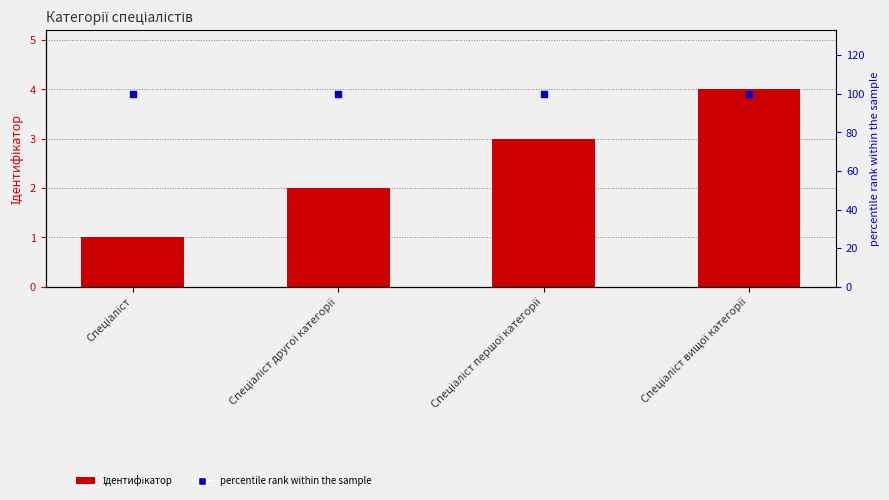

Is the value of Ідентифікатор at Спеціаліст вищої категорії greater than the value of percentile rank within the sample at Спеціаліст другої категорії?

No